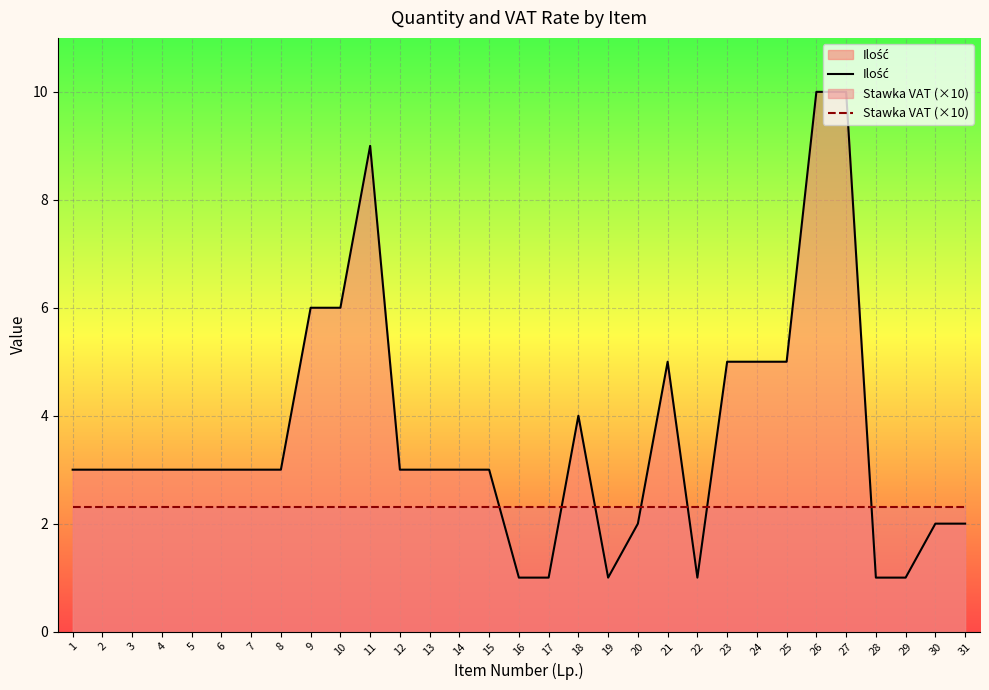

At which category is the sum across all series the highest?

26